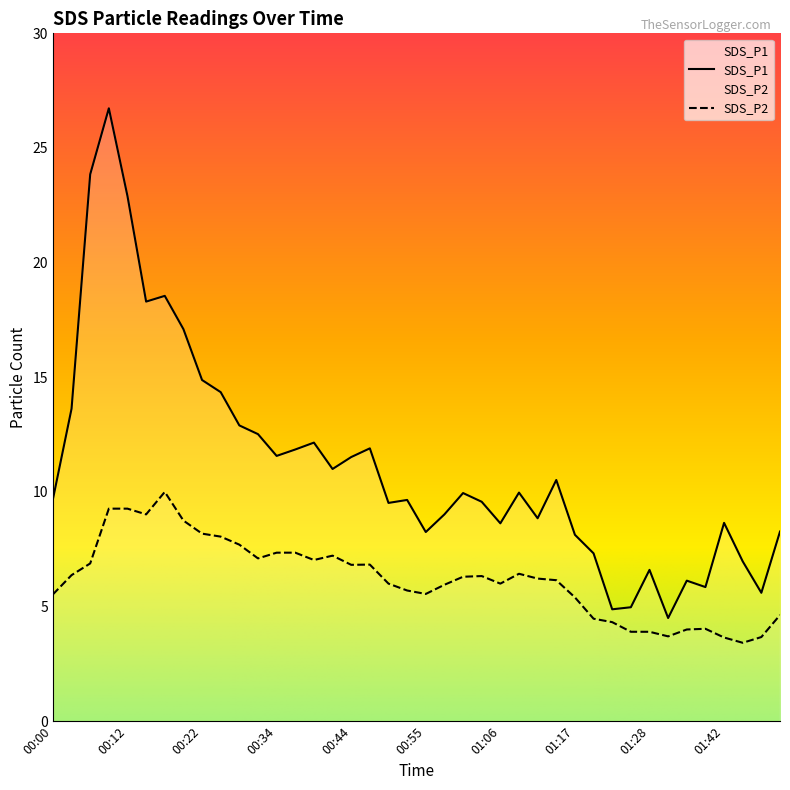

What is the lowest value of the SDS_P2 series?

3.4